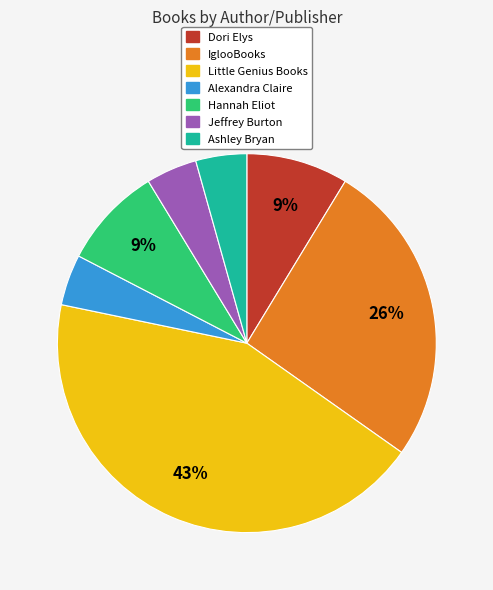

Does Alexandra Claire represent more than half of the total?

No